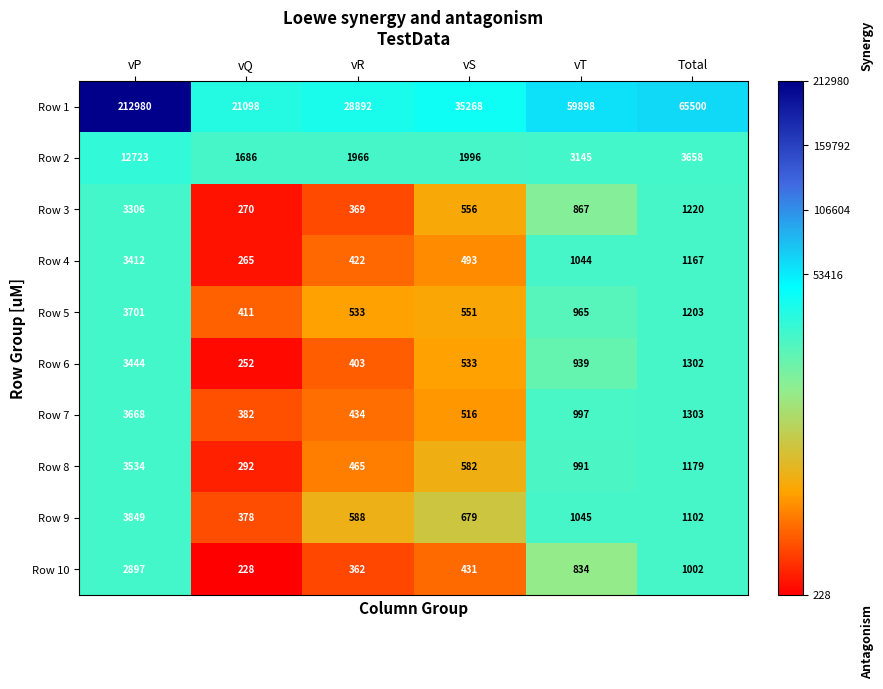

Which category has the lowest value in the Row 8 series?

vQ